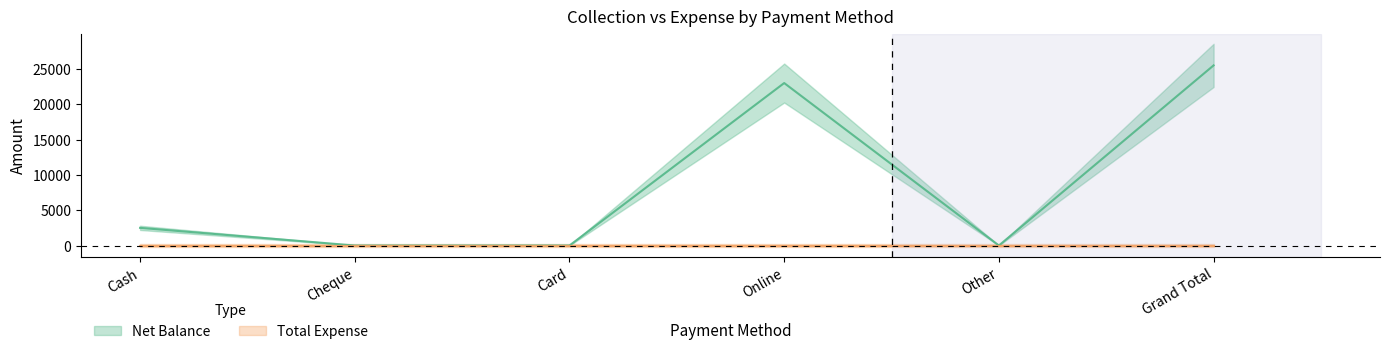

What position from the left is Card?

3